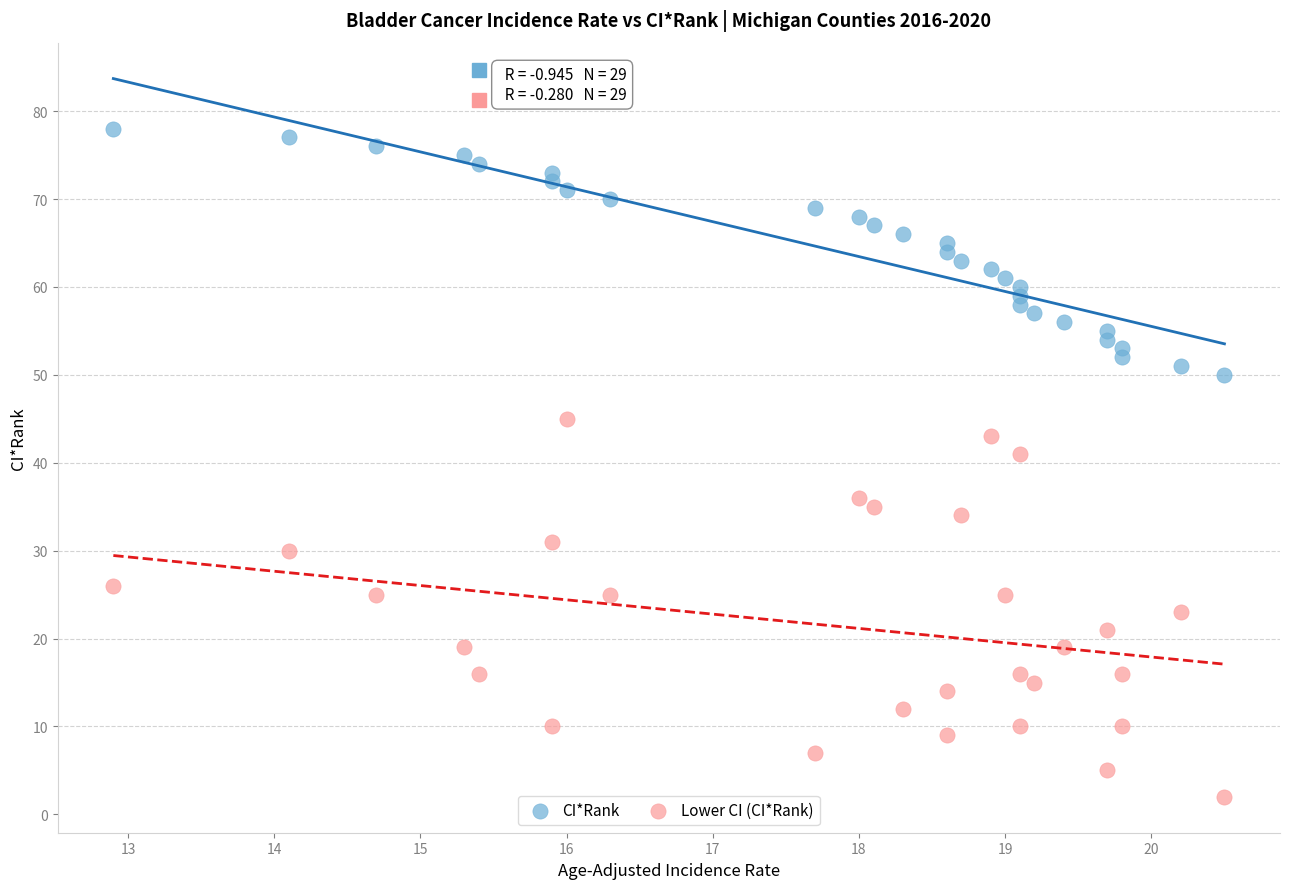

Which series has the largest Y range (max minus min)?

Lower CI (CI*Rank)